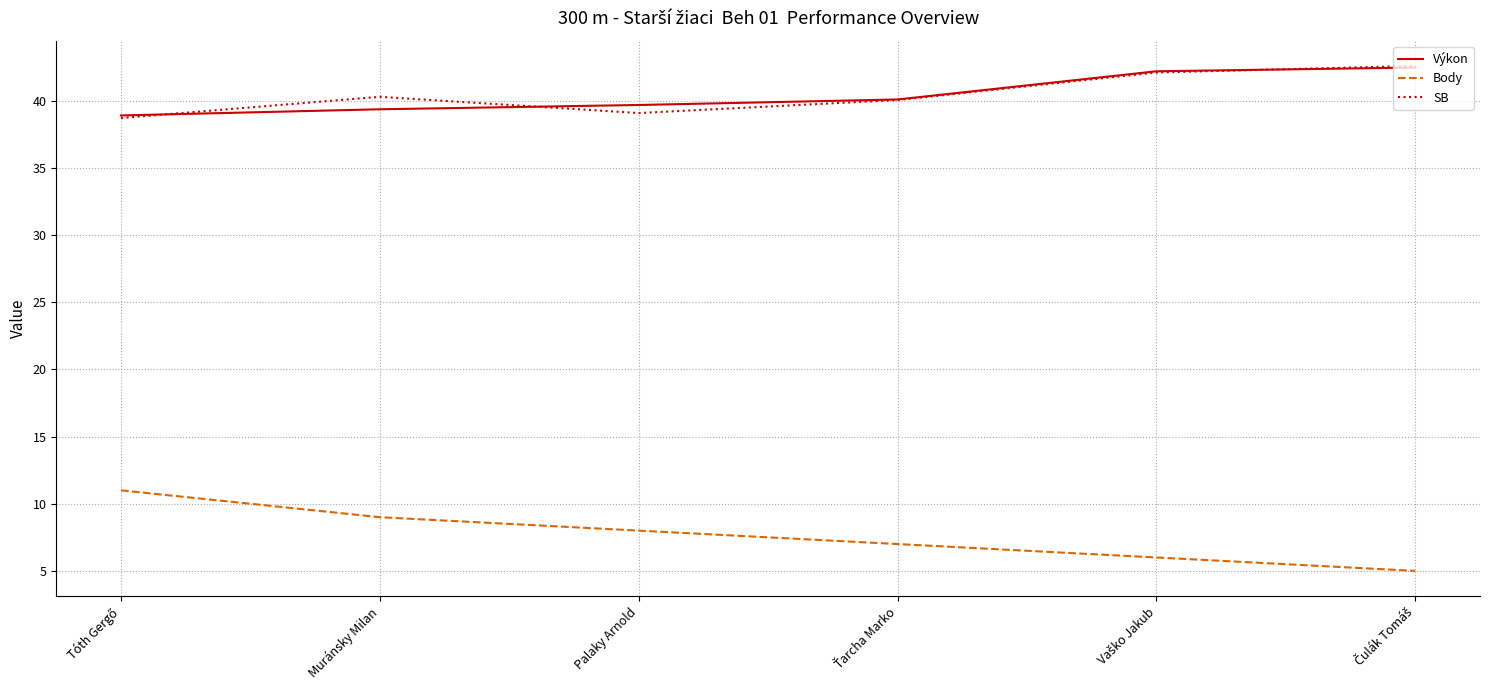

How many lines are shown in the chart?

3